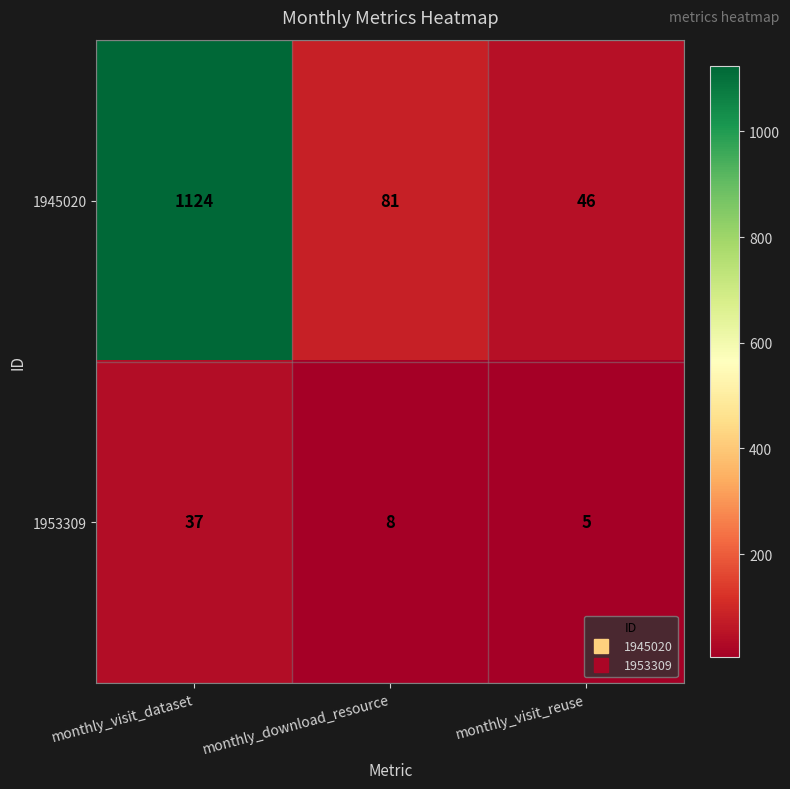

What is the spread (max minus min) of values at monthly_download_resource?

73